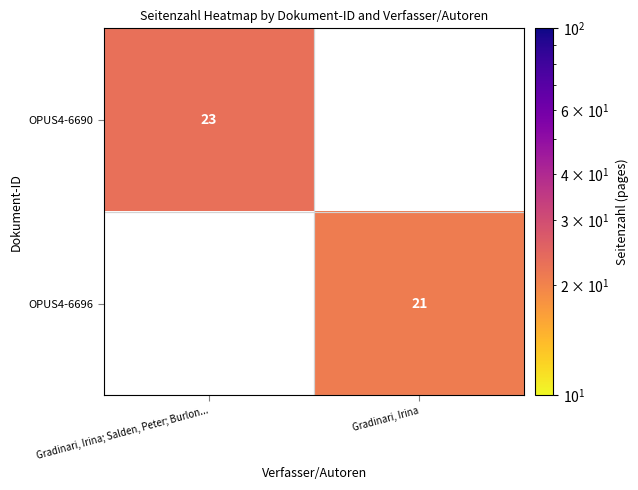

True or false: OPUS4-6696 has a value of 6 at Gradinari, Irina.

False